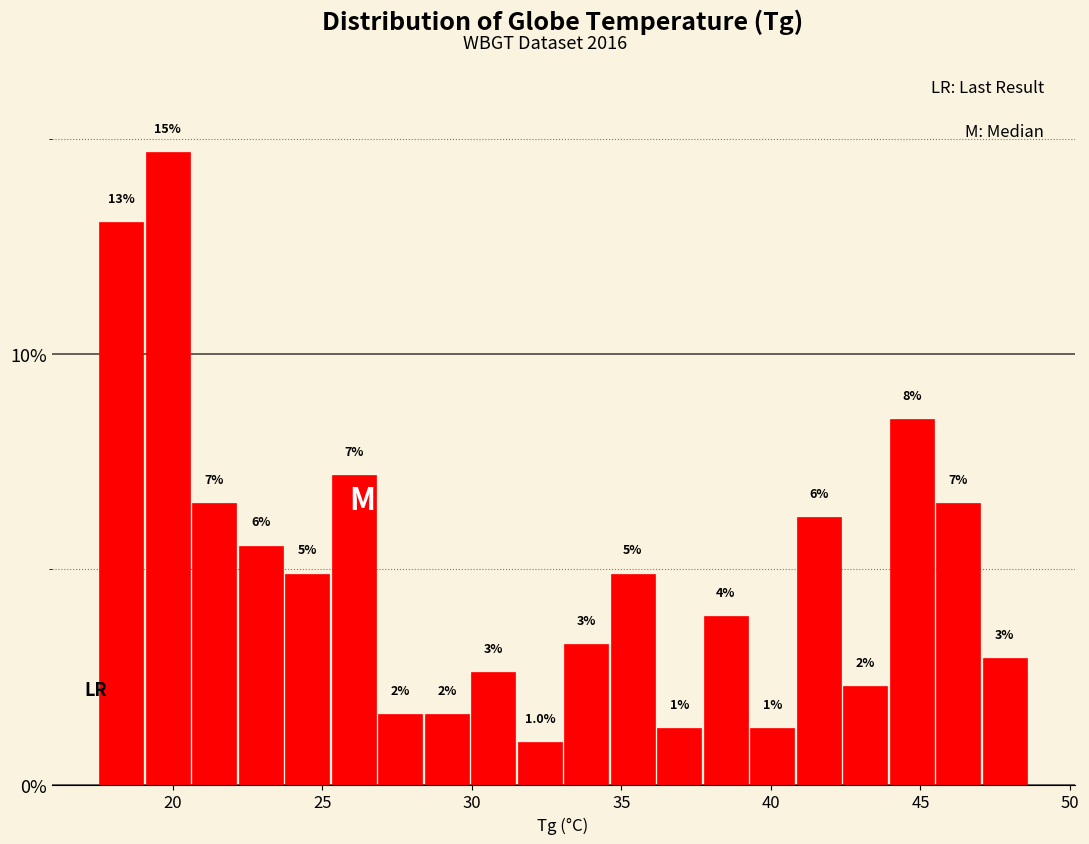

Read against the x-axis, roughly where is the centre of the tallest bar?

20.0